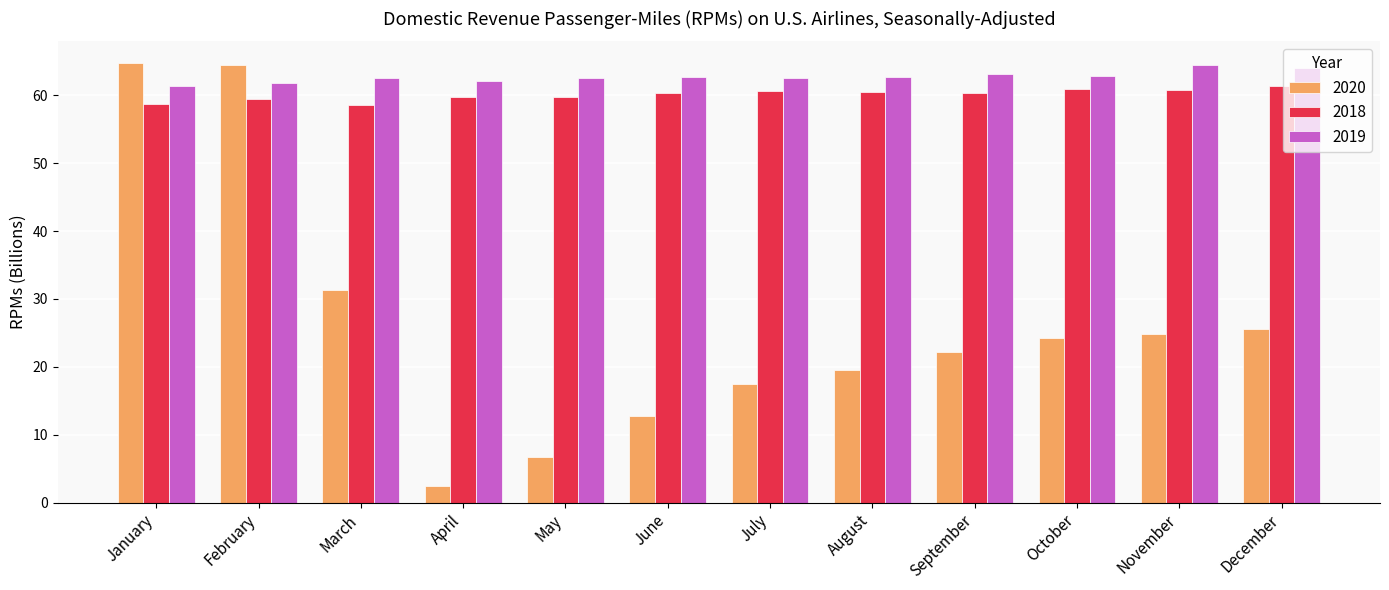

Read the 2020 value at April.

2.5